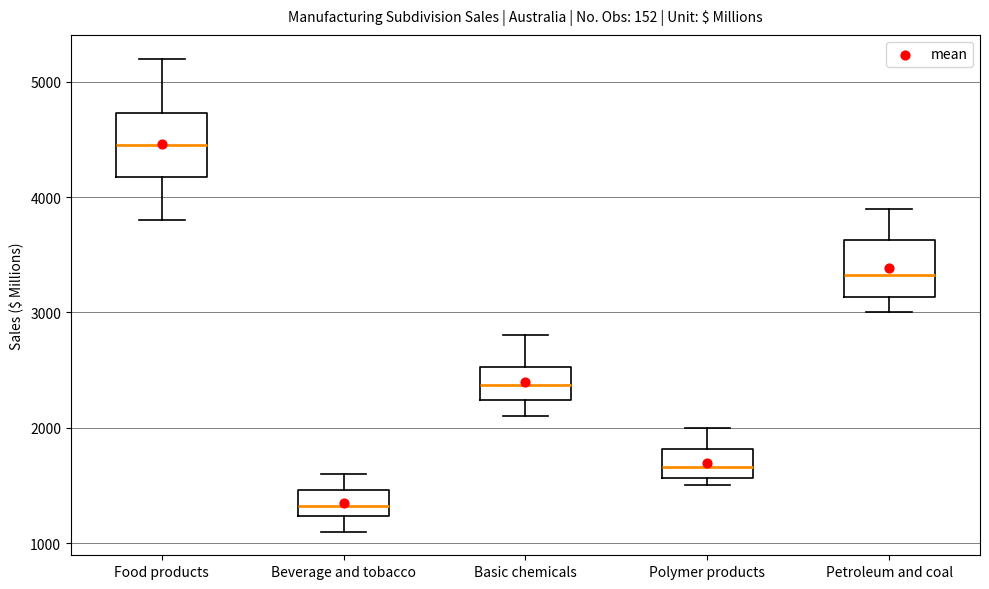

Reading left to right, transcribe this box plot: for each box, give where its median line is, the range the box spans, and where its two whiskers end, as read against the y-axis. The values are not printed on the chart, so give them approximately, as read against the axis.

Food products: median 4500, box 4200 to 4700, whiskers 3800 to 5200
Beverage and tobacco: median 1300, box 1200 to 1500, whiskers 1100 to 1600
Basic chemicals: median 2400, box 2200 to 2500, whiskers 2100 to 2800
Polymer products: median 1700, box 1600 to 1800, whiskers 1500 to 2000
Petroleum and coal: median 3300, box 3100 to 3600, whiskers 3000 to 3900